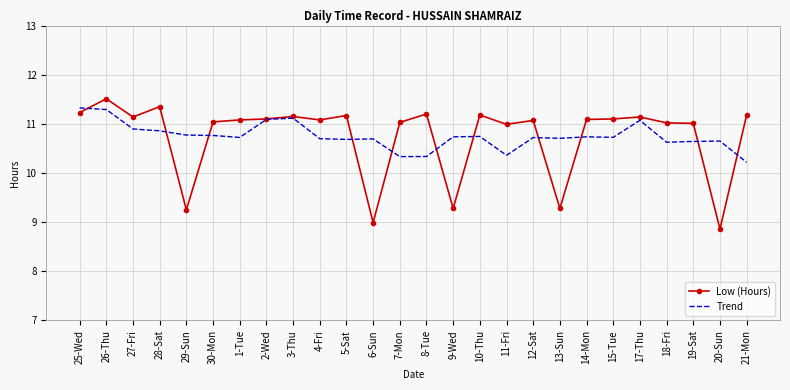

What position from the left is 6-Sun?

12